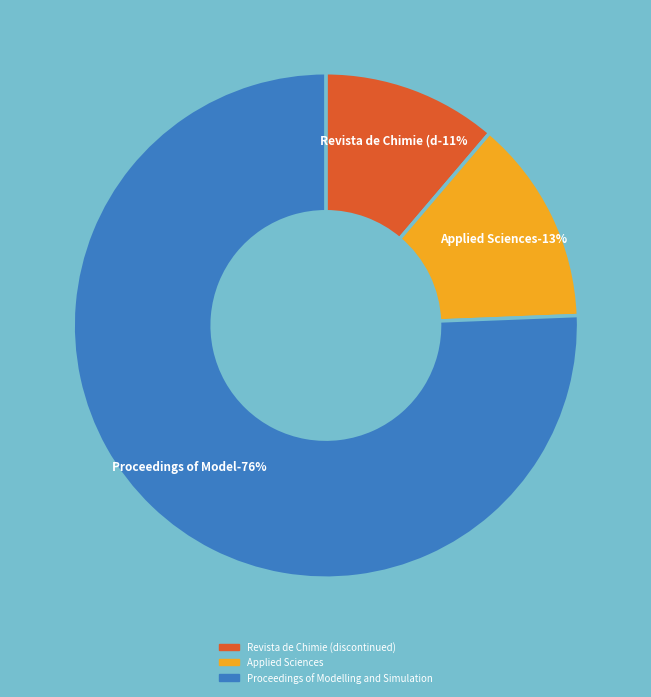

Does Proceedings of Modelling and Simulation represent more than half of the total?

Yes